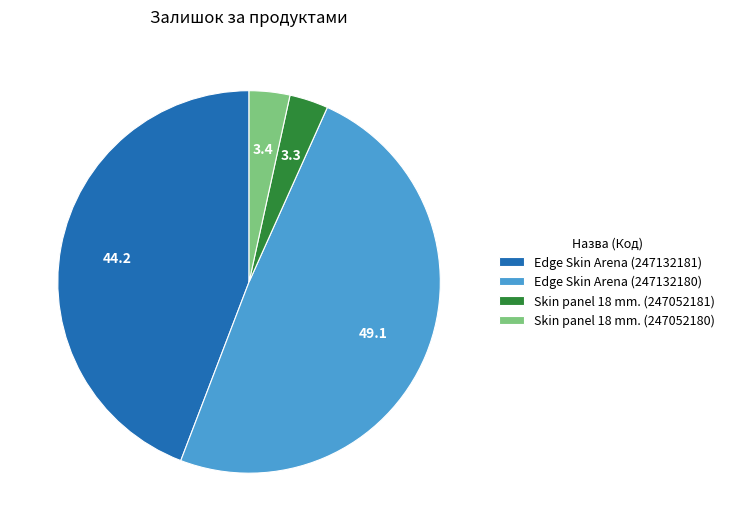

Which slice is the largest?

Edge Skin Arena (247132180)